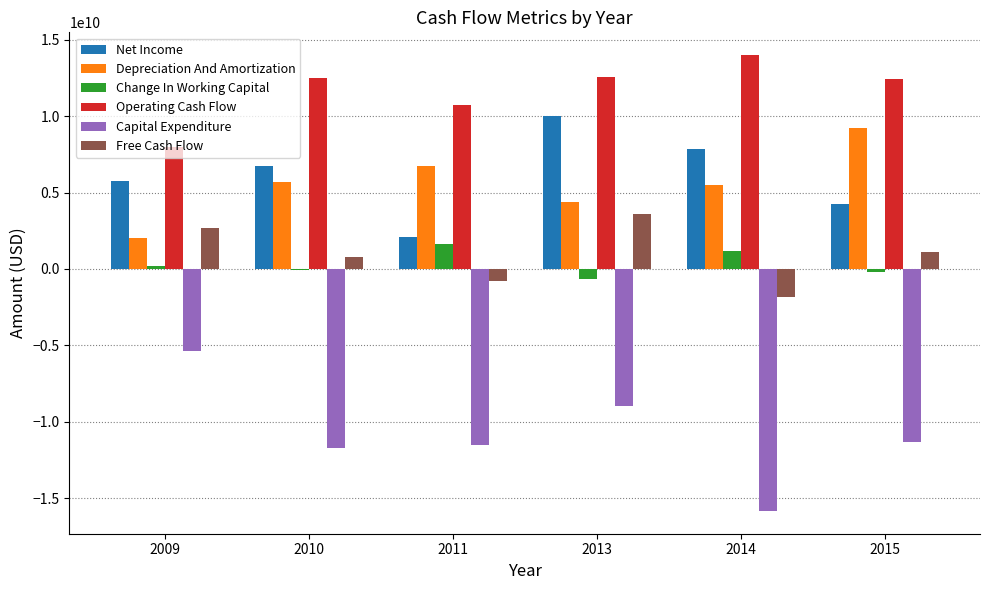

What is the greatest value displayed?

14006800000